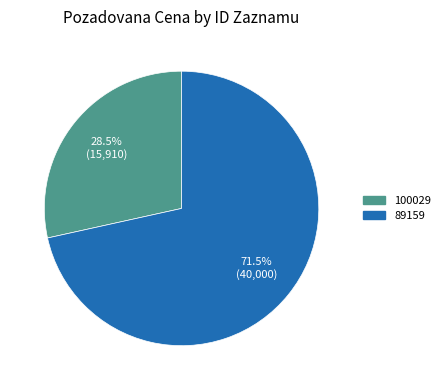

What is the majority slice?

89159